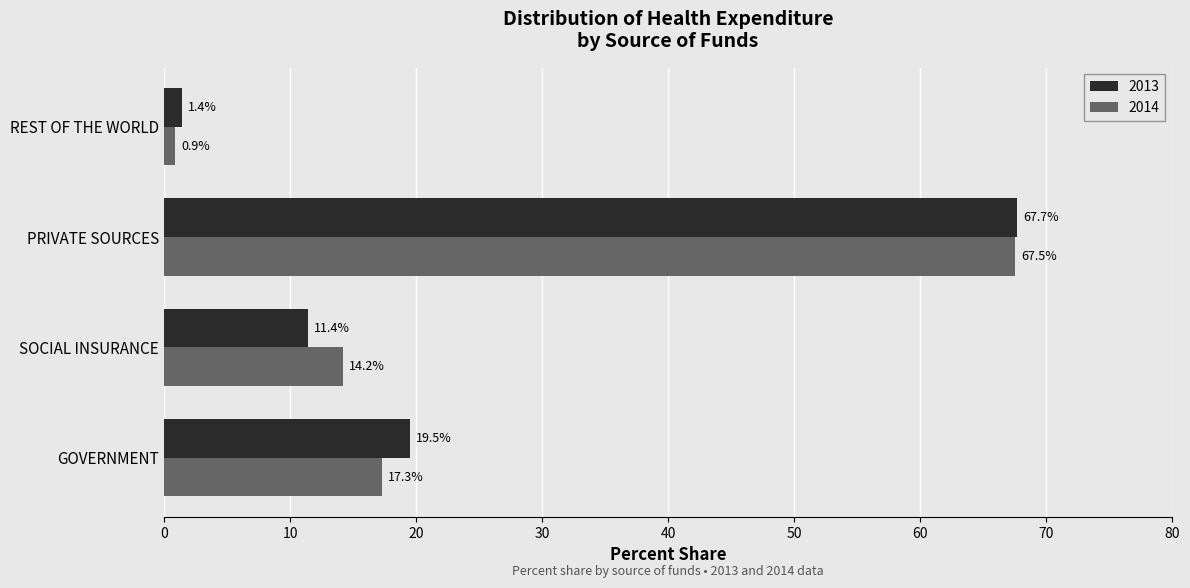

Is it true that 2014 equals 67.5 at PRIVATE SOURCES?

True